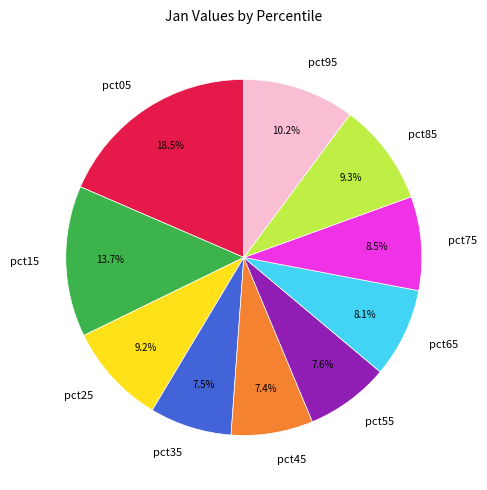

Does pct45 represent more than half of the total?

No